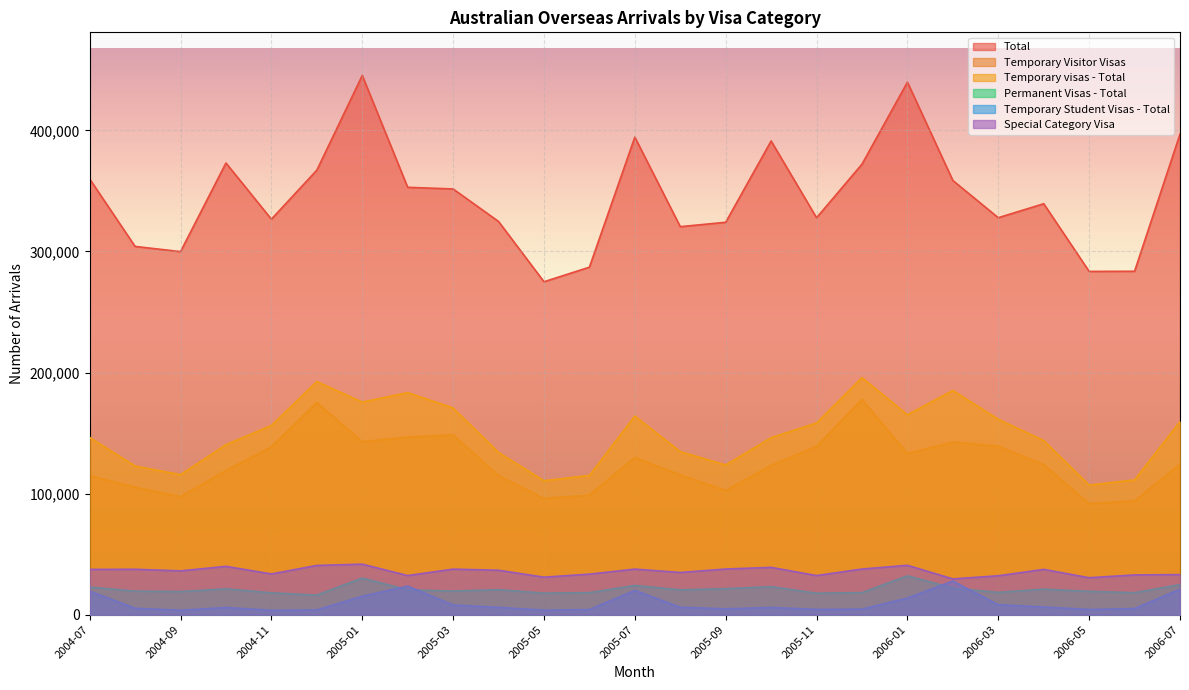

At which label does Temporary Student Visas - Total reach its peak?

2006-02